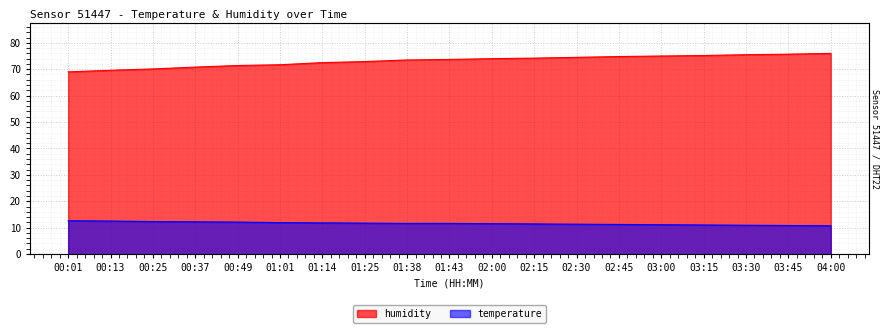

True or false: humidity has more than 2 interior local peaks.

False